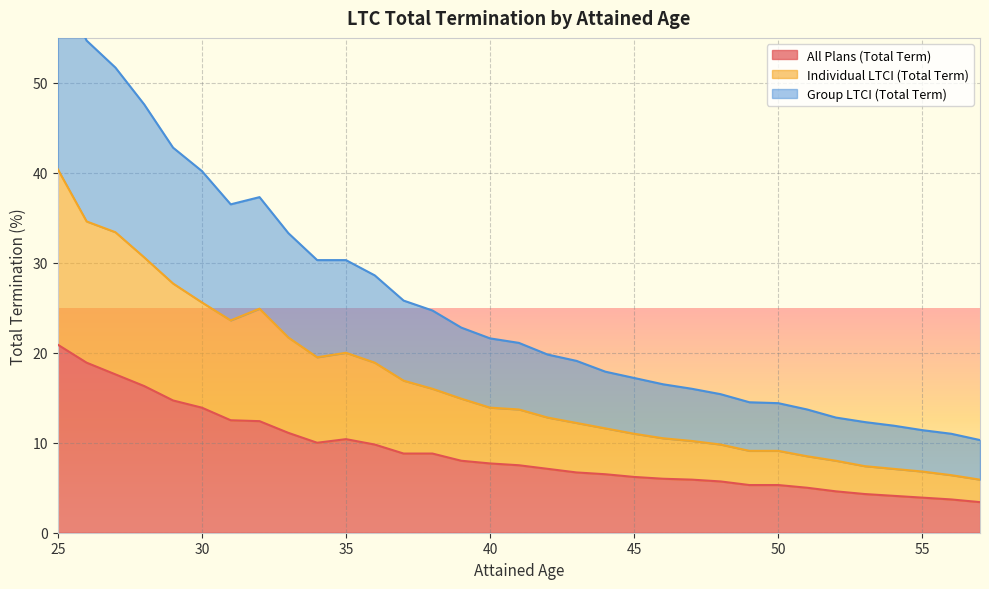

What is the value of the All Plans (Total Term) point at the 10th from the left?

10.0